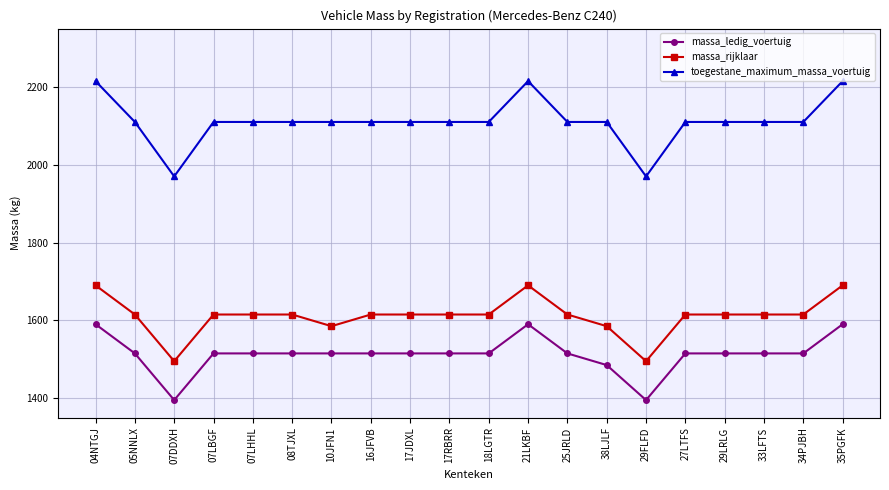

Between 18LGTR and 29FLFD, which series saw the biggest shift?

toegestane_maximum_massa_voertuig